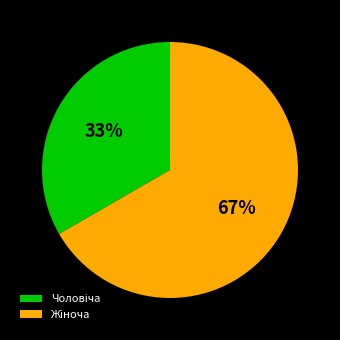

Is there a majority slice in this chart?

Yes